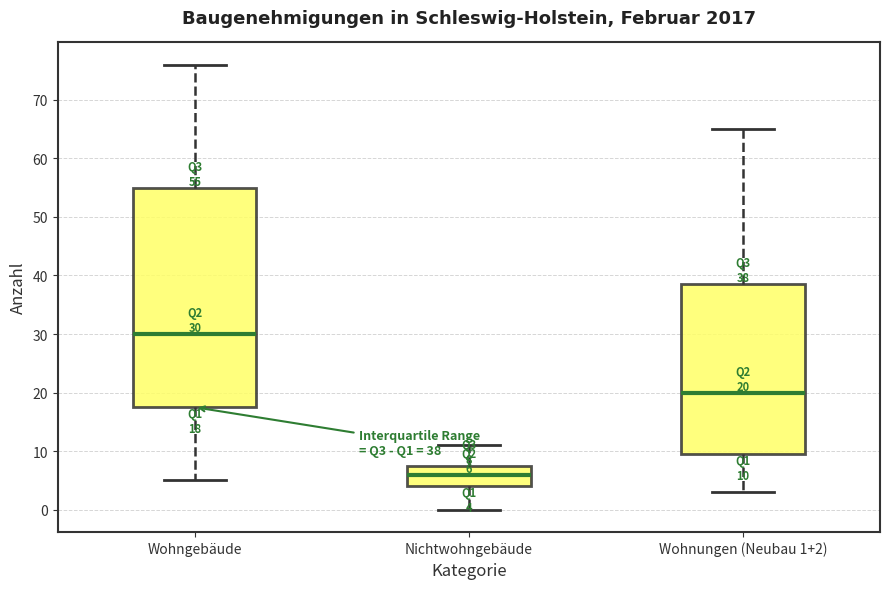

Comparing the boxes themselves (not the whiskers), which one is the tallest?

Wohngebäude